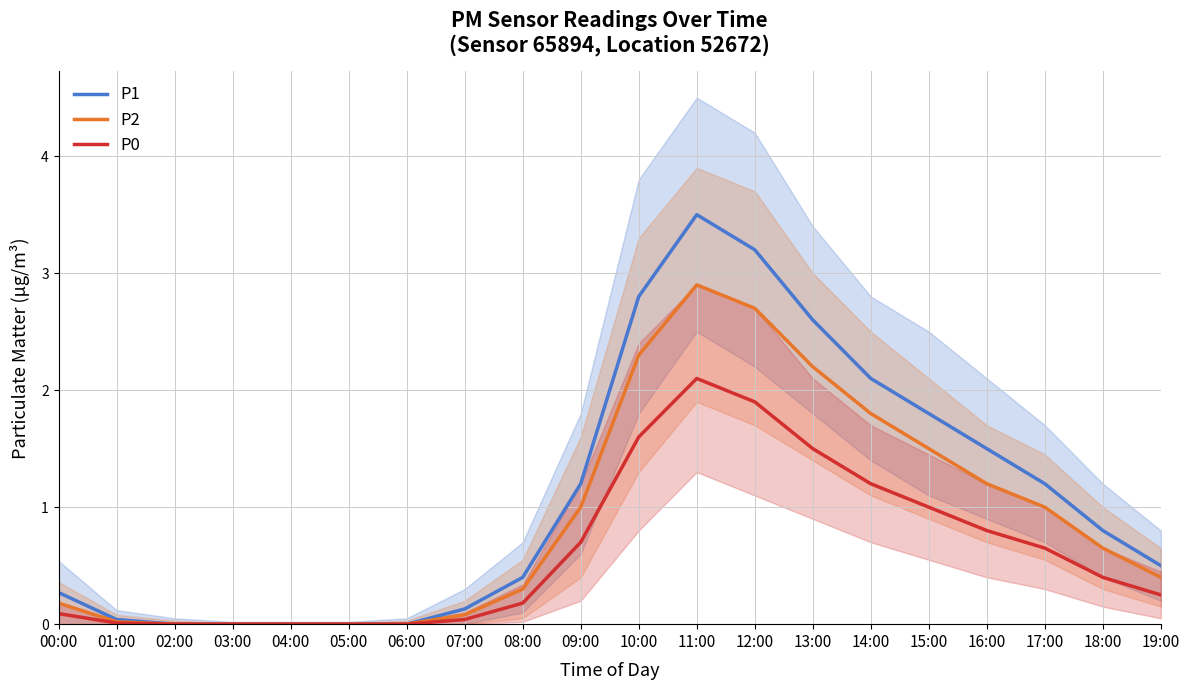

True or false: P0 and P1 cross at least once.

False